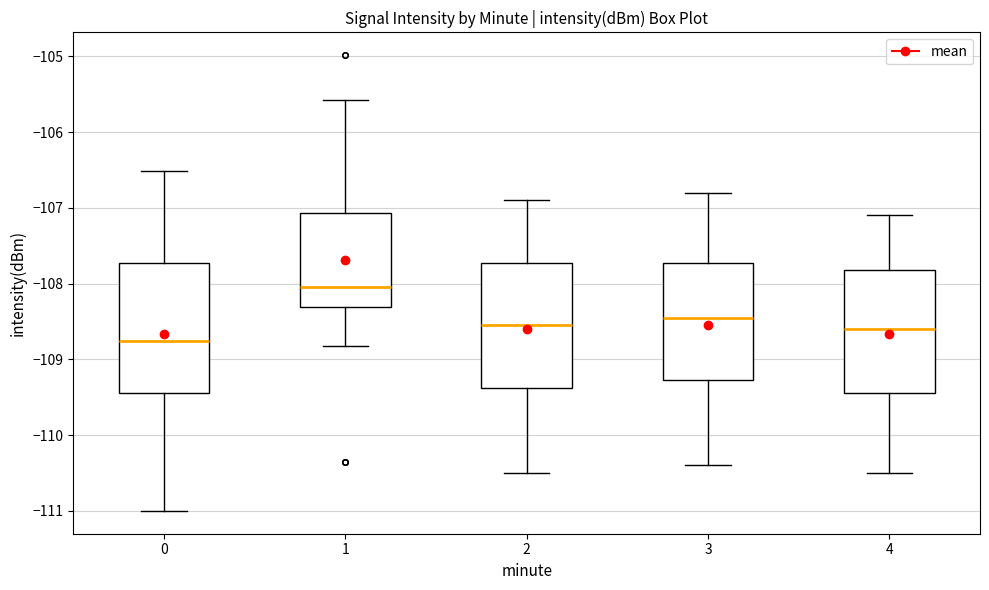

Where is the lower edge of the box at x = 3 on the y-axis? The values are not printed on the chart, so give them approximately, as read against the axis.

-109.3